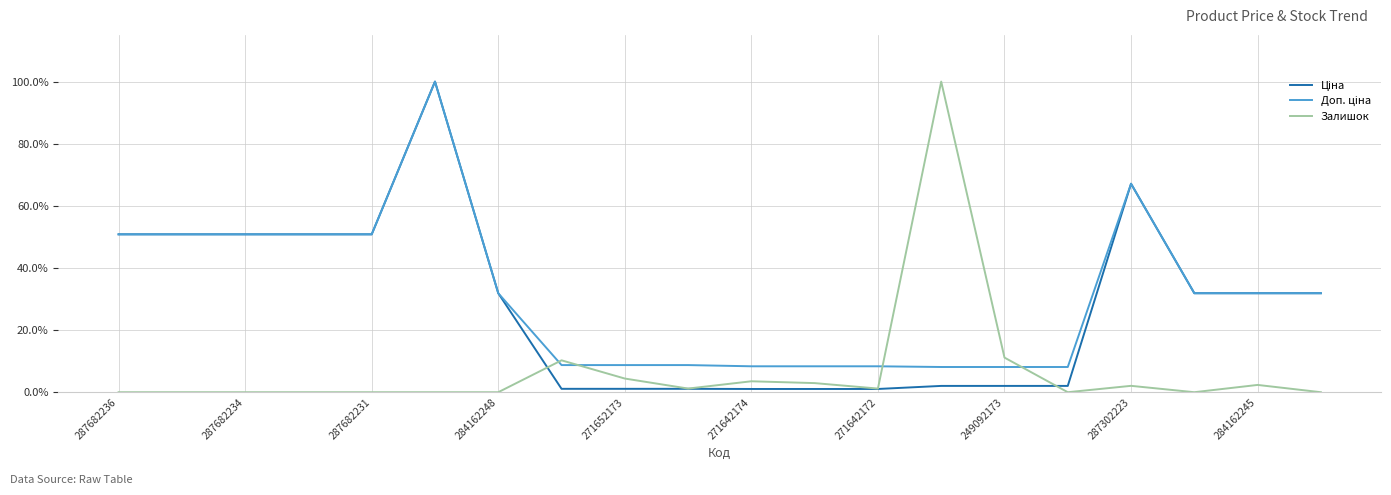

Does the chart display data point markers on the line(s)?

No